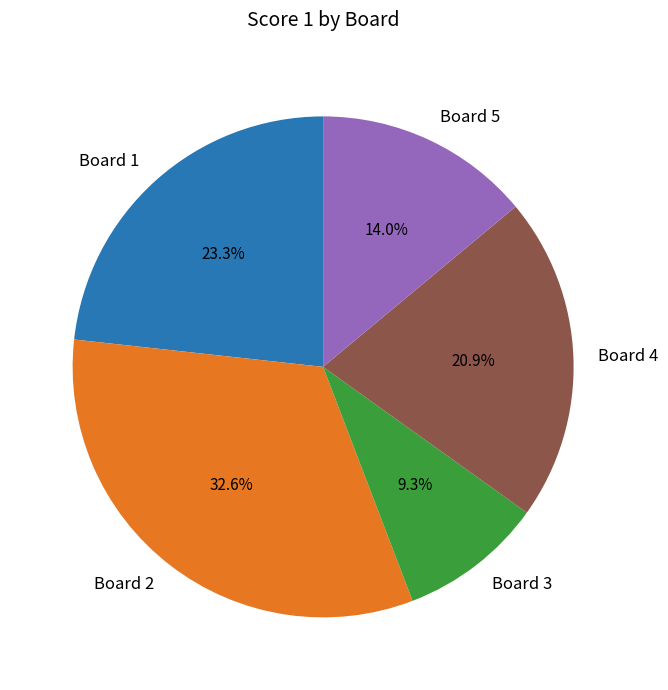

Which category has the smallest portion of the pie?

Board 3